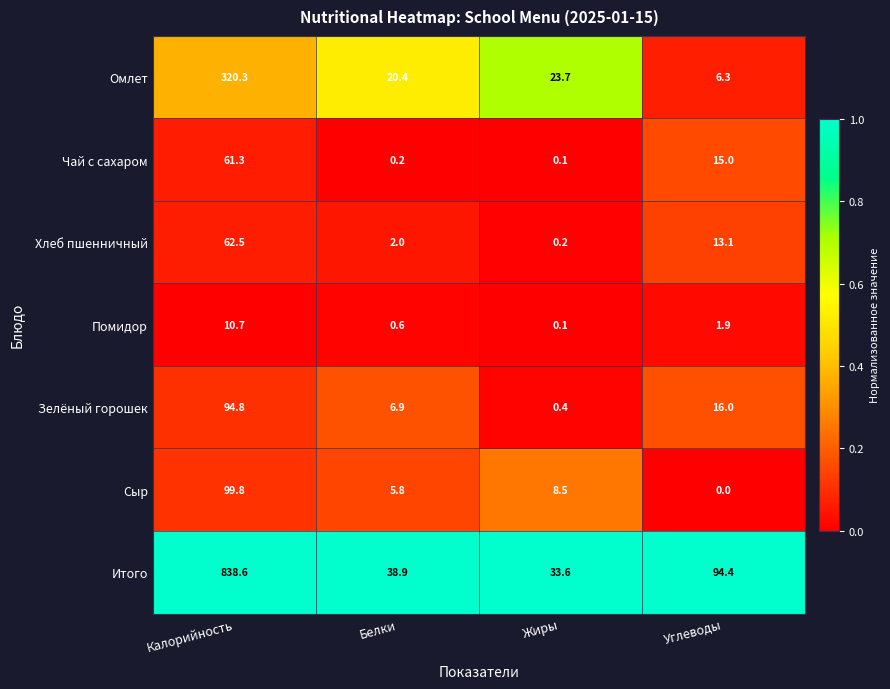

What is the sum of all Чай с сахаром values?

76.6